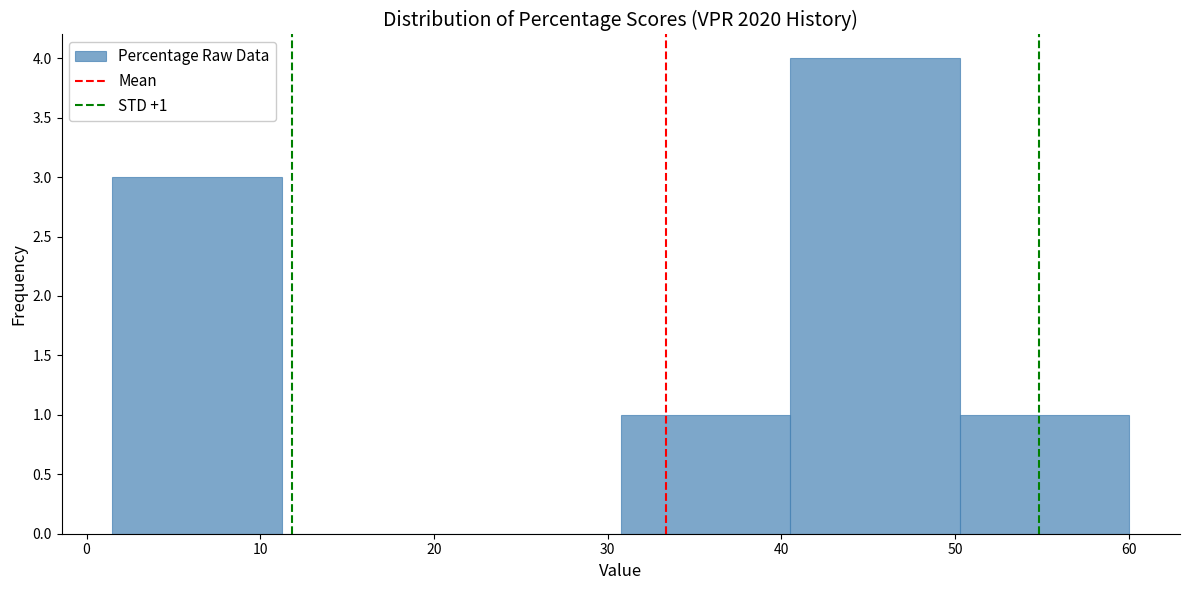

Over which range of the x-axis is the bar tallest?

41 to 50